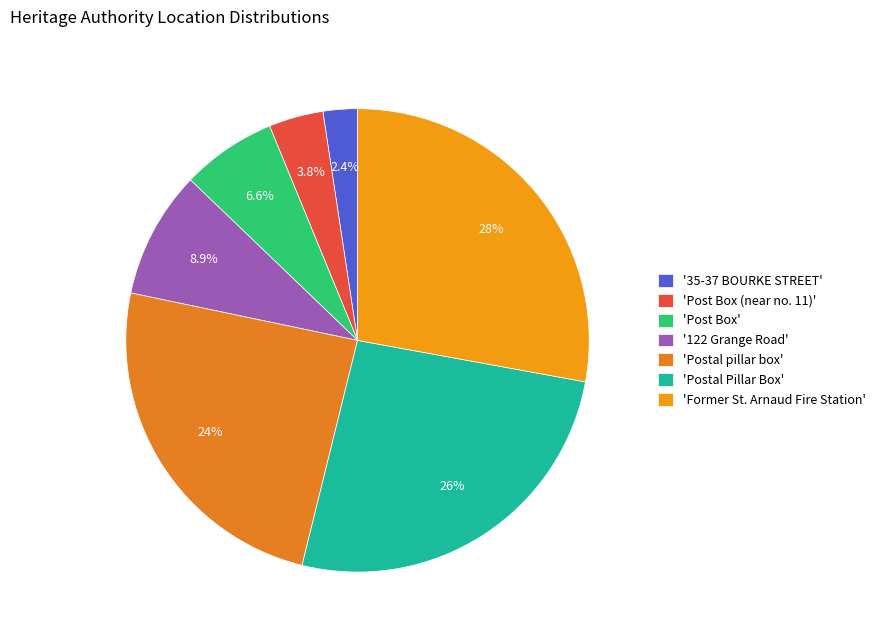

Count the number of slices in the pie.

7